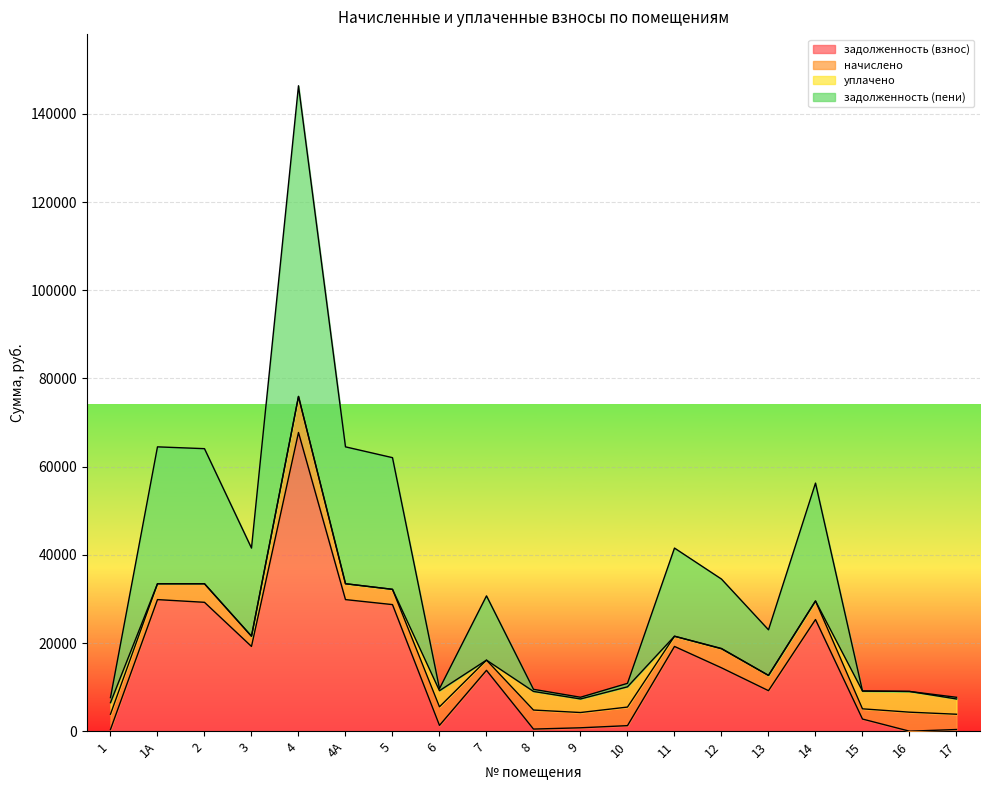

What is the value of the задолженность (взнос) point at the 13th from the left?

19219.4